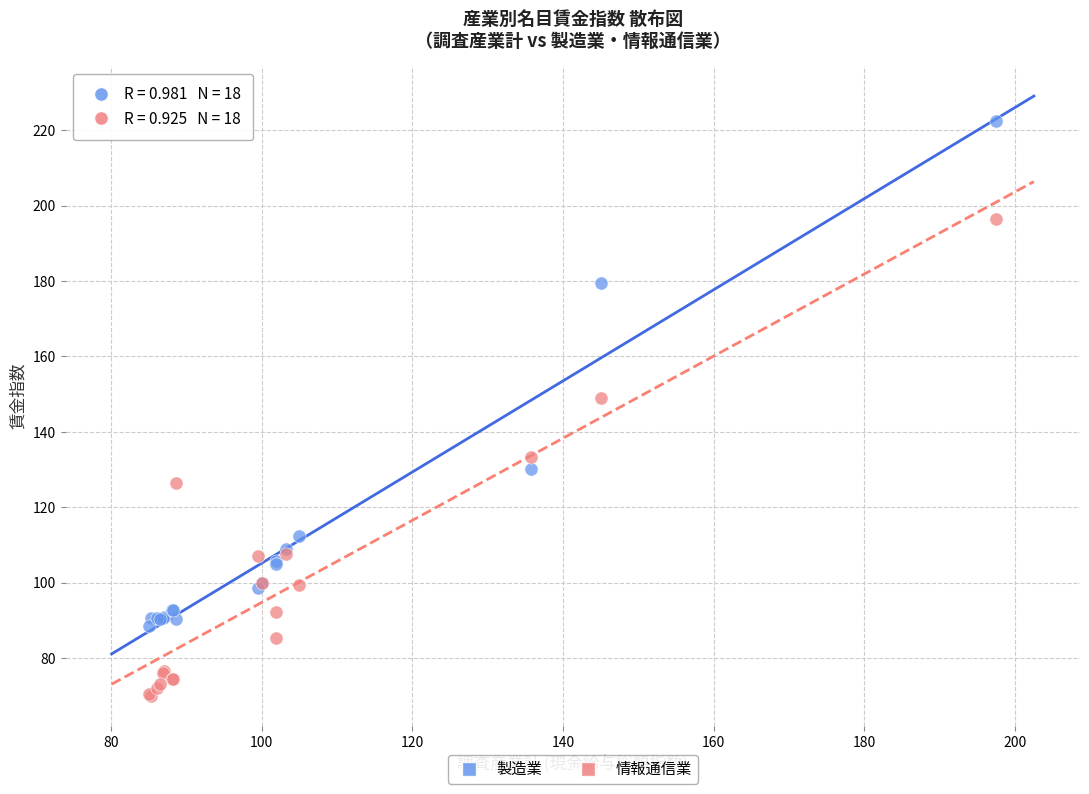

What are all the series names shown in the legend?

製造業, 情報通信業